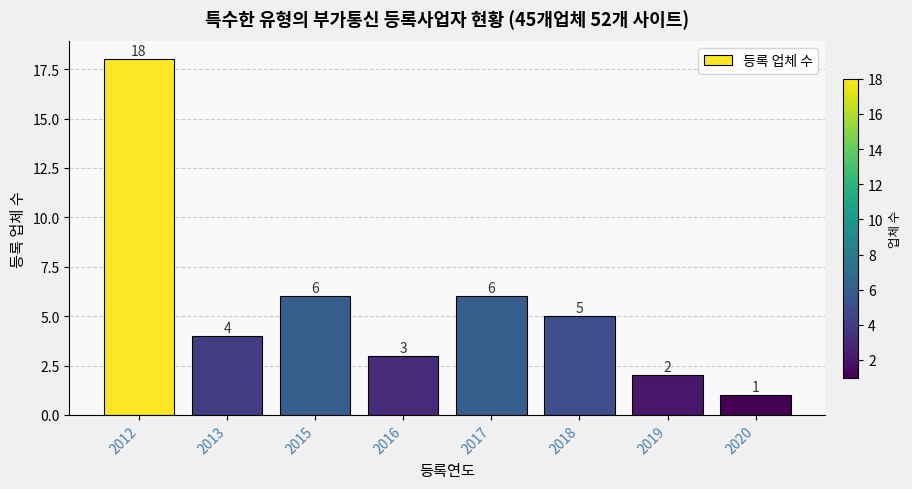

Count the number of data series in this chart.

1